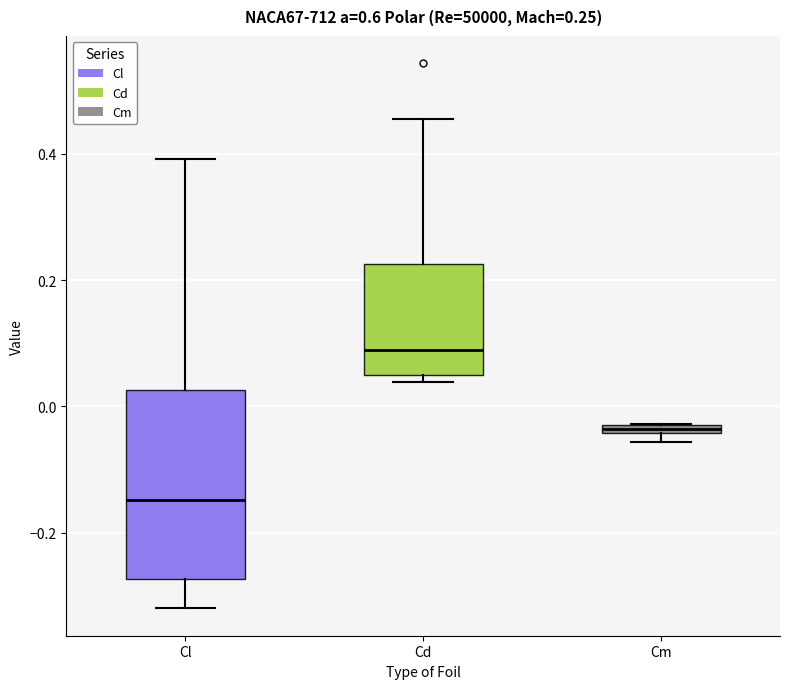

Which box has the lowest median line?

Cl